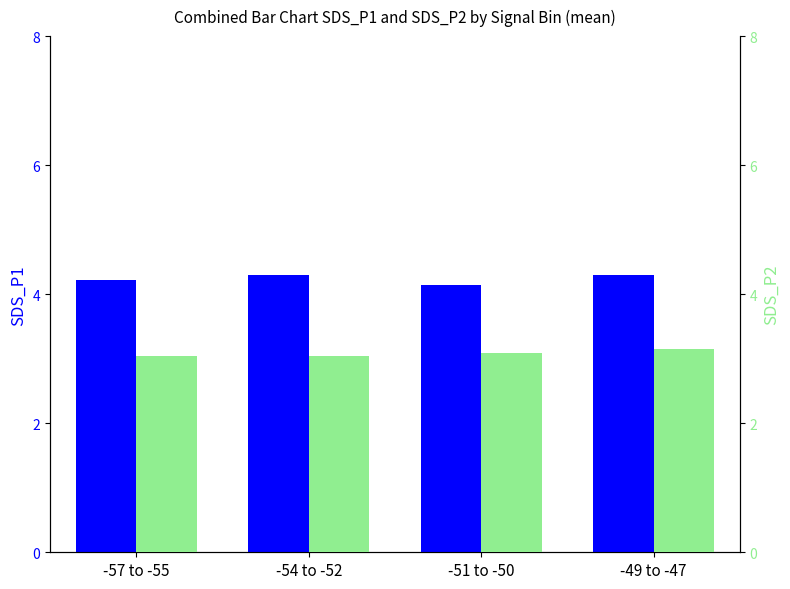

True or false: SDS_P2 has a value of 4.0 at -54 to -52.

False